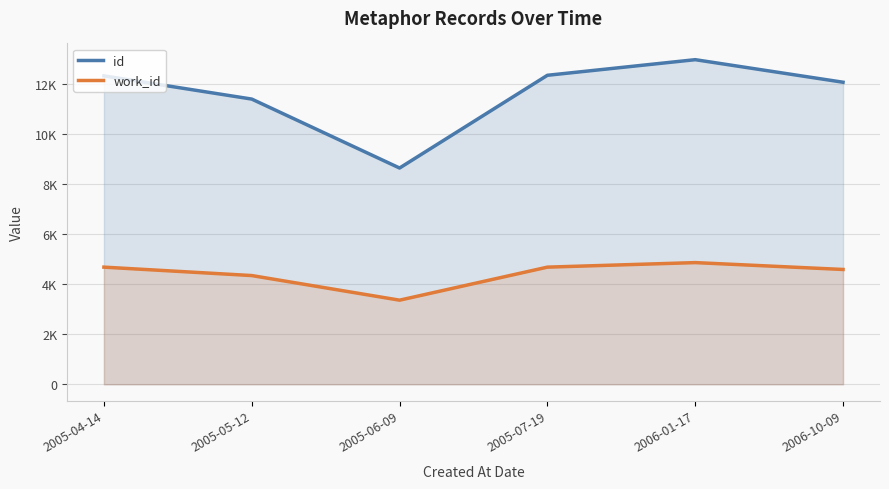

What is the label of the 4th point from the left?

2005-07-19